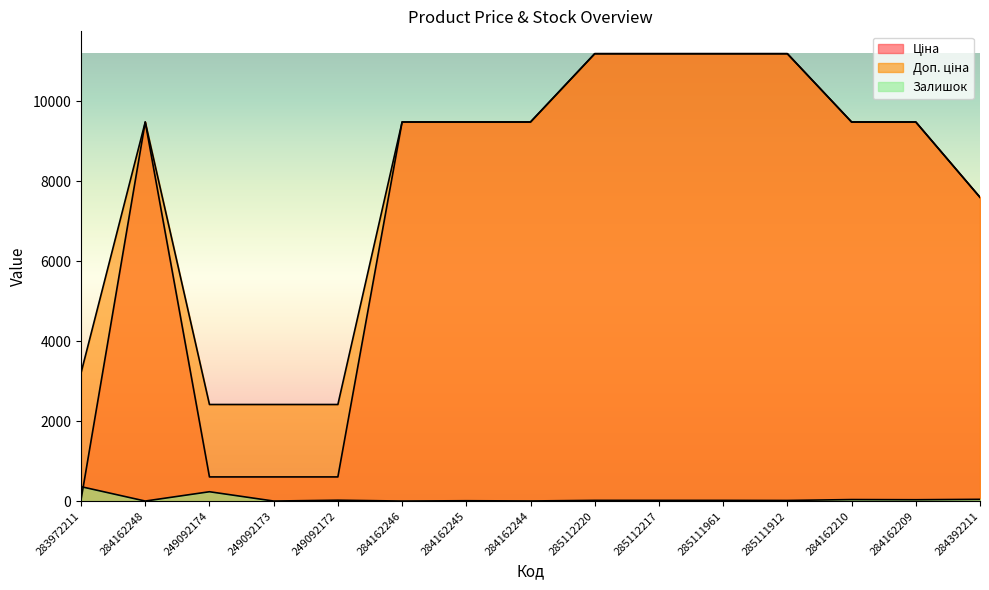

True or false: Ціна and Доп. ціна cross at least once.

False